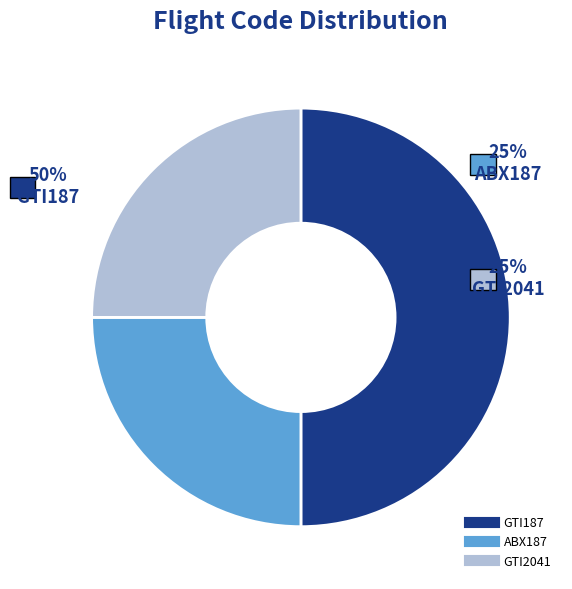

What percentage is the ABX187 slice, to the nearest percent?

25%